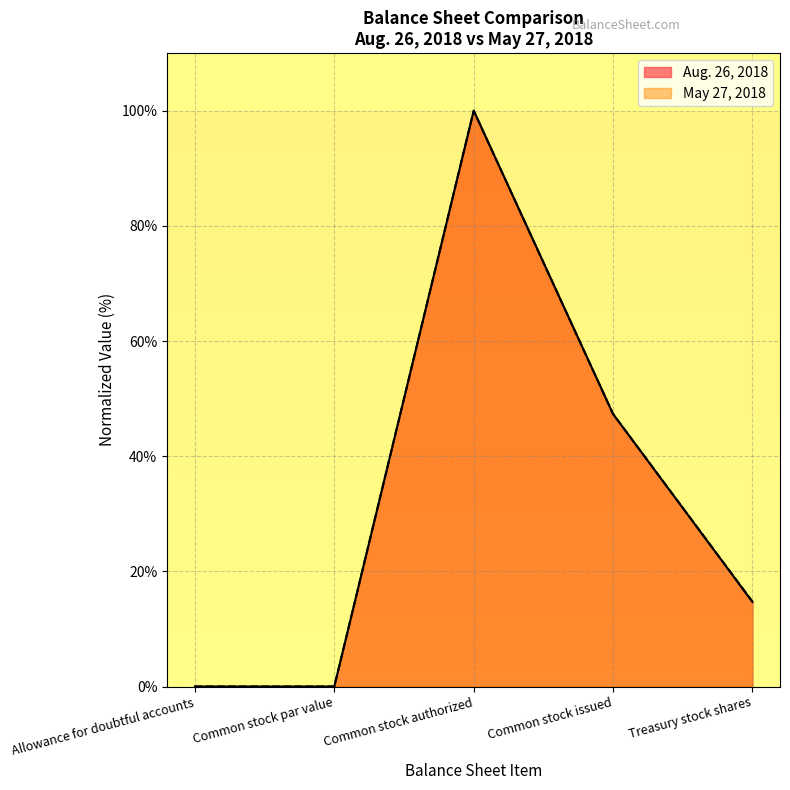

How many values in the May 27, 2018 series are below 14?

2